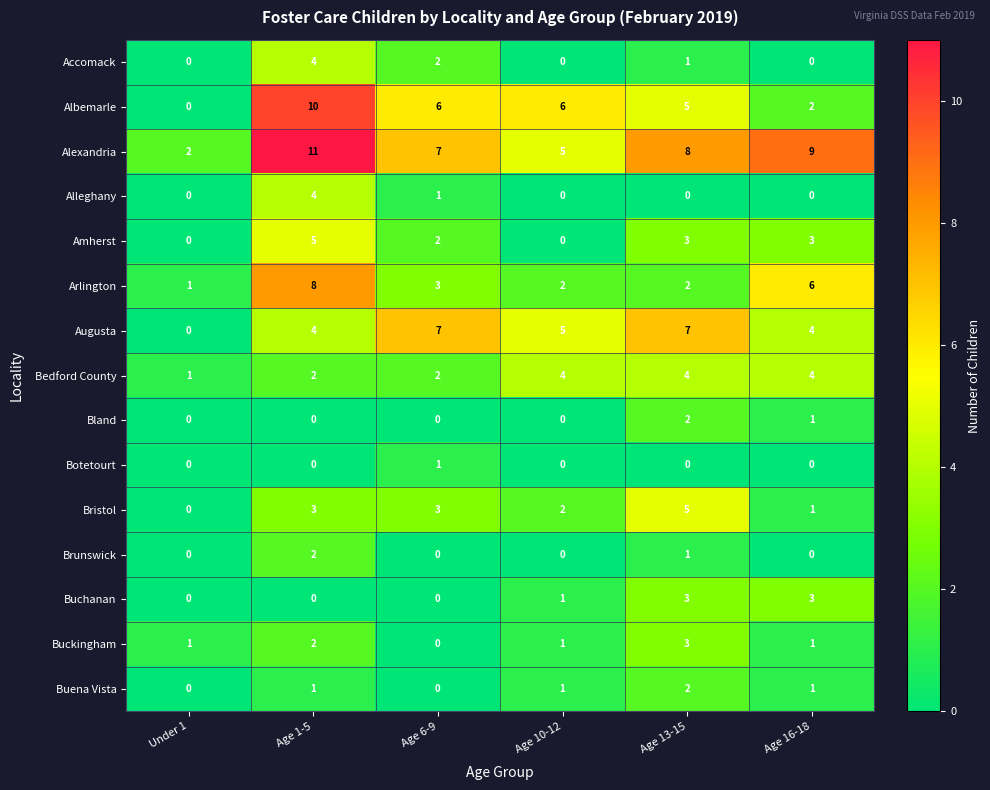

What is the maximum value for Amherst?

5